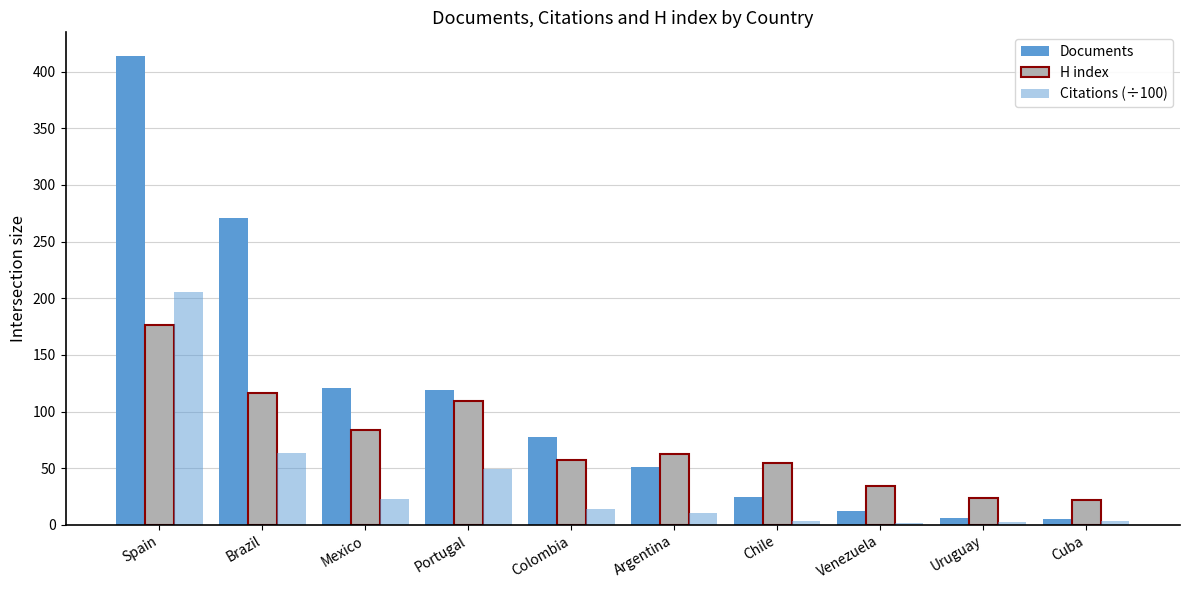

List the labels in order of Documents value, smallest first.

Cuba, Uruguay, Venezuela, Chile, Argentina, Colombia, Portugal, Mexico, Brazil, Spain